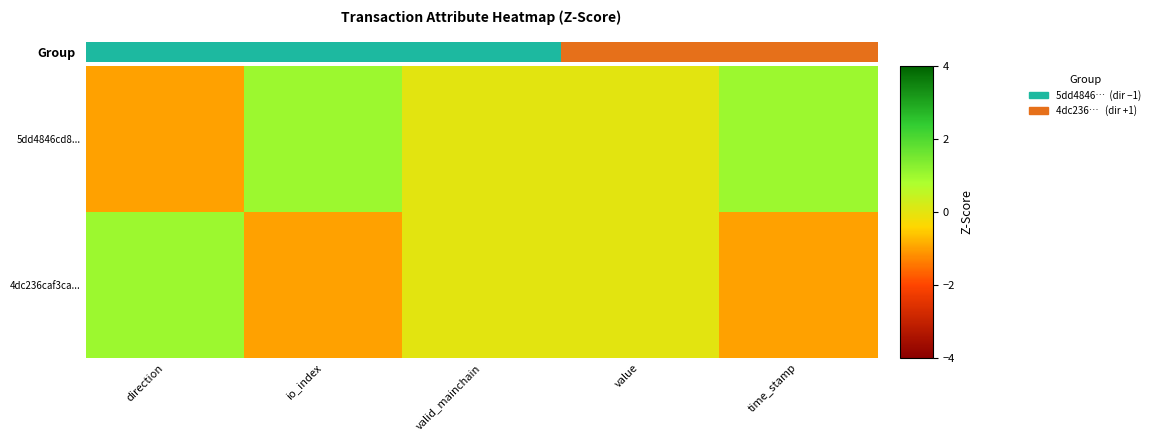

Which series has the largest total across all categories?

5dd4846cd8...